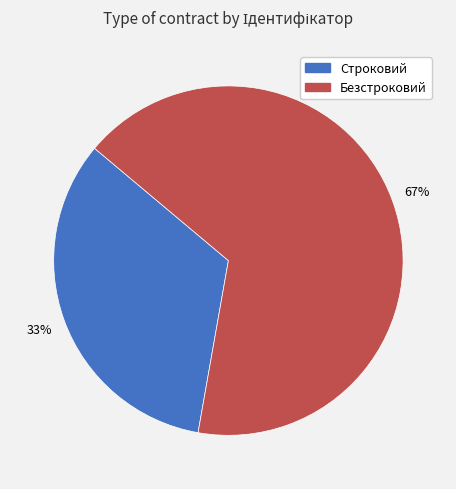

Which has a higher value, Строковий or Безстроковий?

Безстроковий